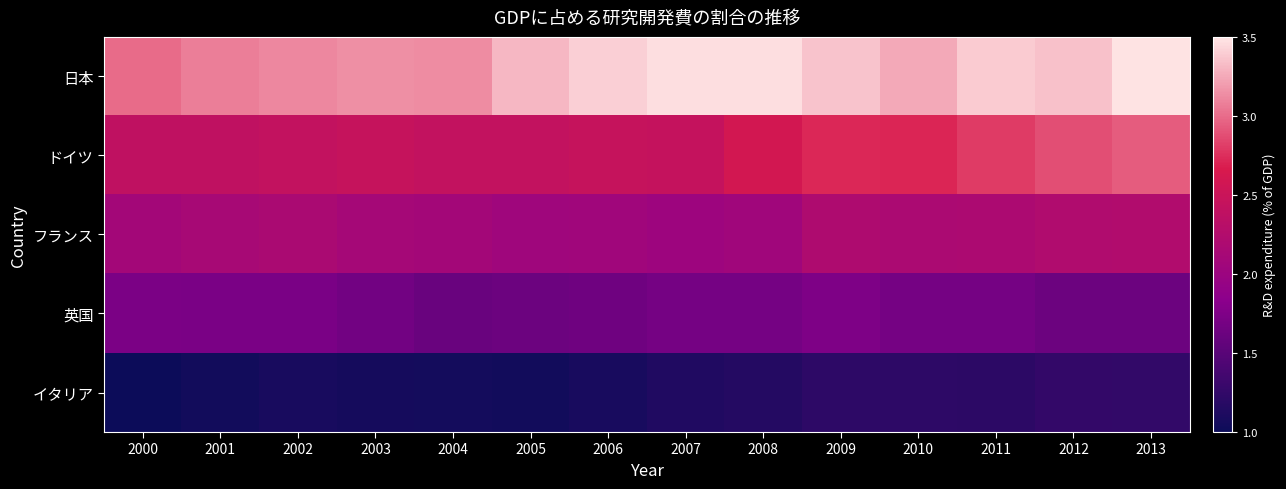

Which has a higher value, 2011 or 2005?

2011